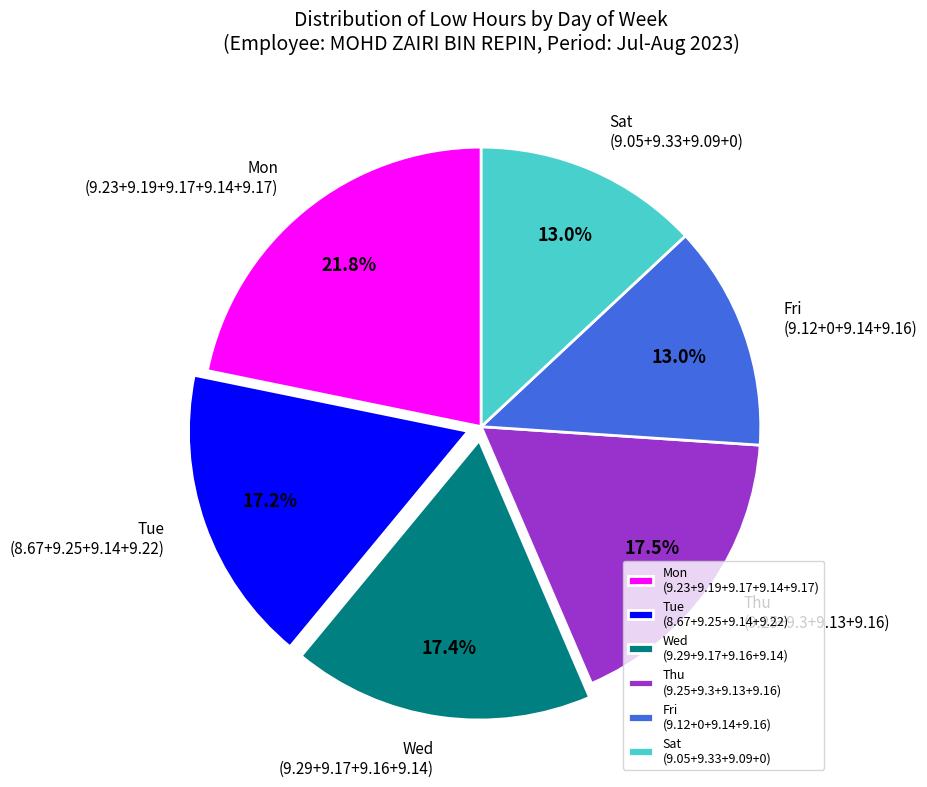

Does any single category account for the majority?

No